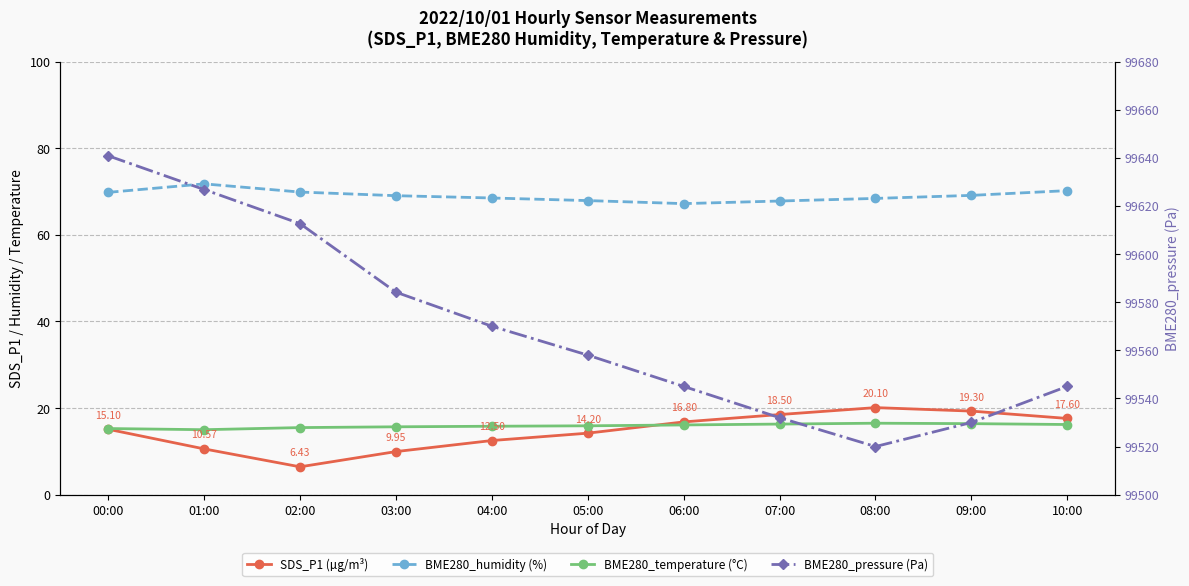

Does the chart have visible grid lines?

Yes